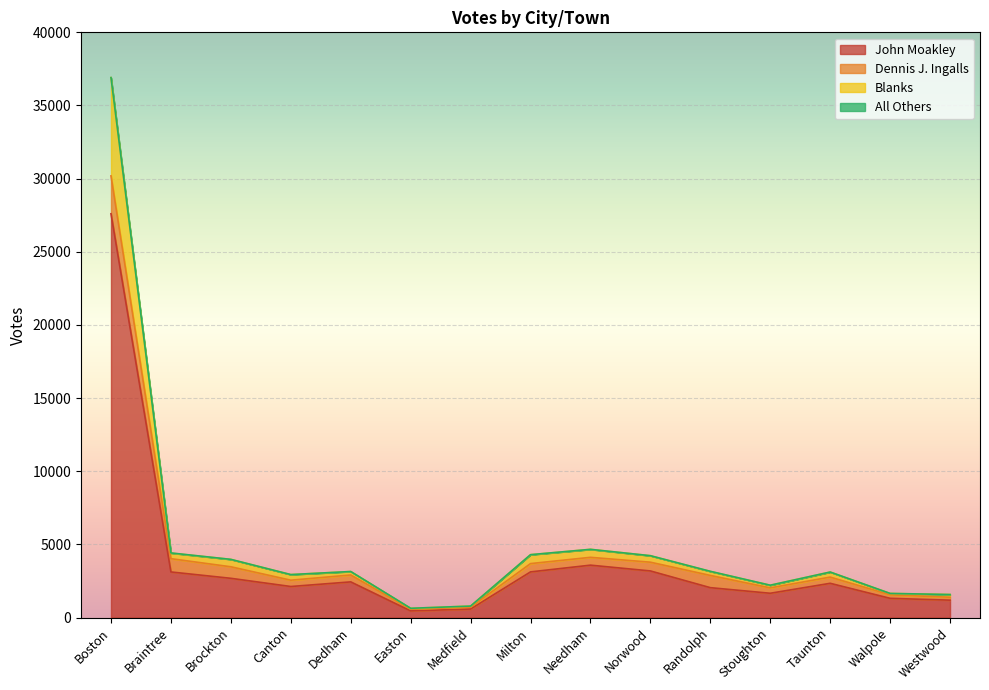

Where is the first local maximum for John Moakley?

Dedham